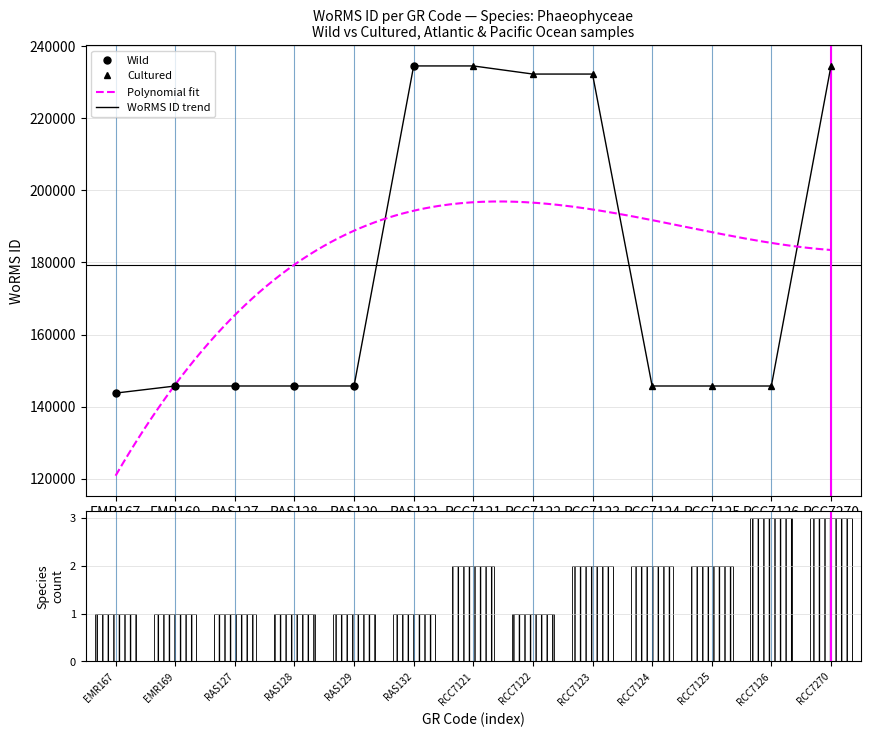

Which category has the lowest value across all series?

EMR167